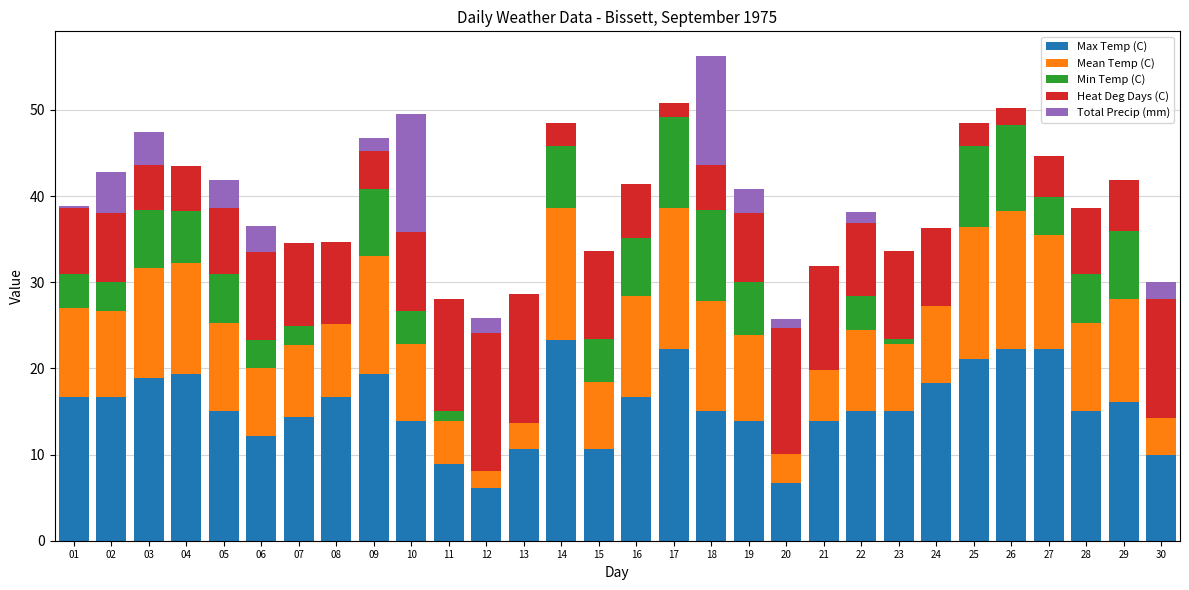

Are the bars grouped side by side (vs. stacked)?

No